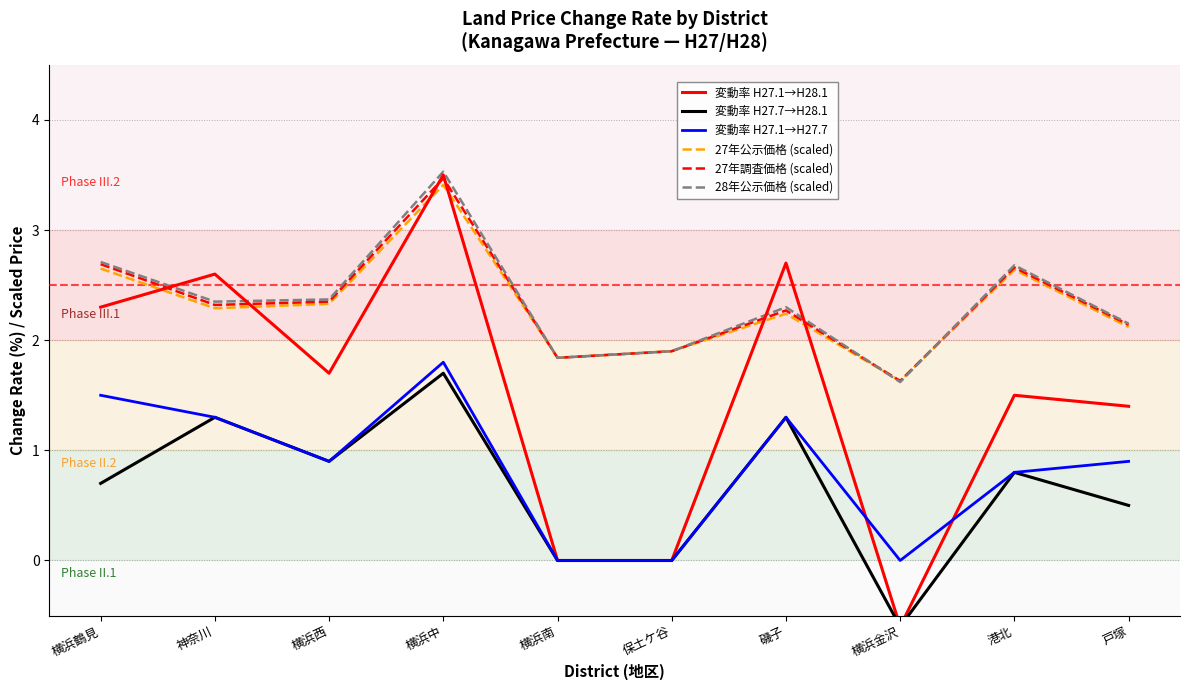

What is the label of the 5th point from the right?

保土ケ谷